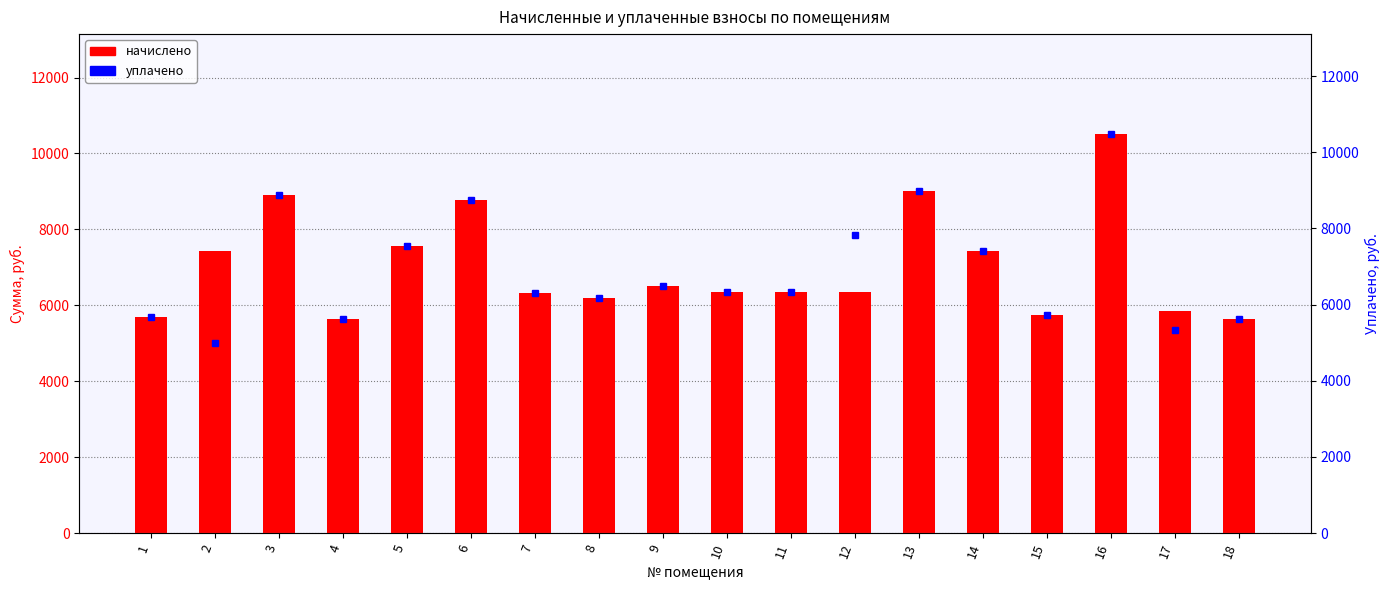

Reading left to right, transcribe all the data shown in this chart.

начислено: 1=5700.5	2=7424.2	3=8902.8	4=5651.2	5=7558.3	6=8783.4	7=6313.6	8=6180.6	9=6516.7	10=6339.5	11=6345.3	12=6340.7	13=9000.1	14=7424.2	15=5739.8	16=10515.7	17=5847.0	18=5638.9
уплачено: 1=5682.4	2=5000.0	3=8874.6	4=5633.3	5=7535.1	6=8755.6	7=6293.6	8=6161.0	9=6496.1	10=6318.5	11=6325.7	12=7820.6	13=8971.6	14=7400.6	15=5721.4	16=10482.4	17=5341.2	18=5621.3